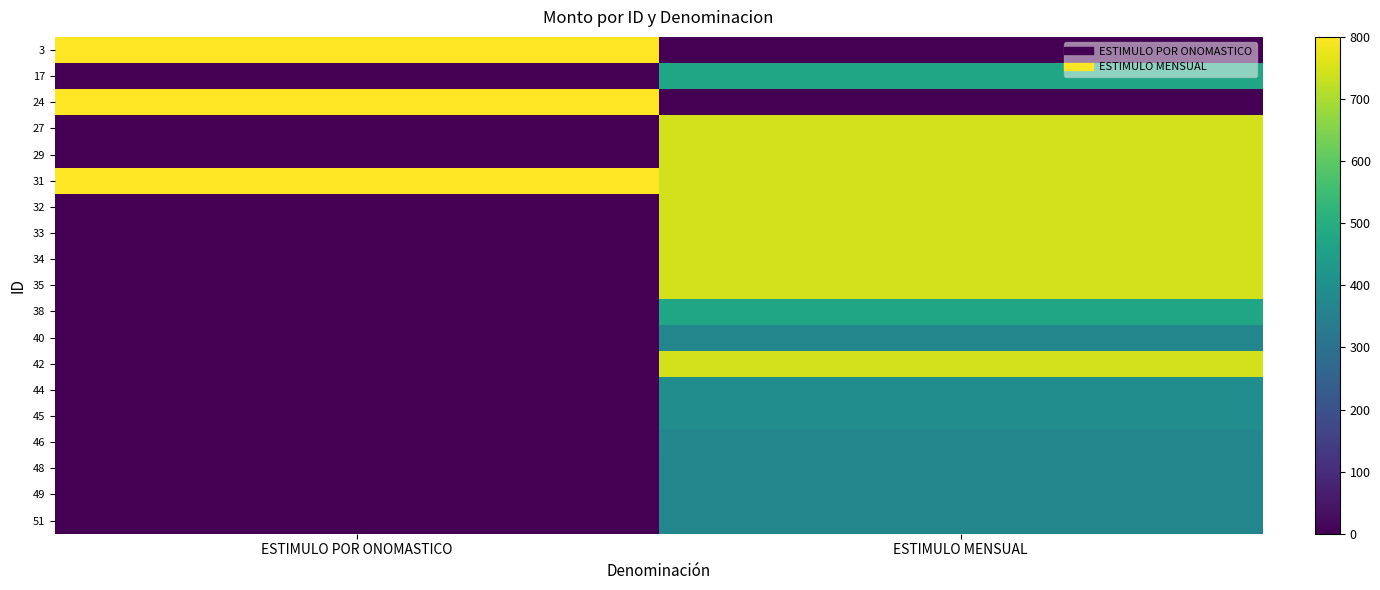

What is the maximum value shown in the chart?

800.0